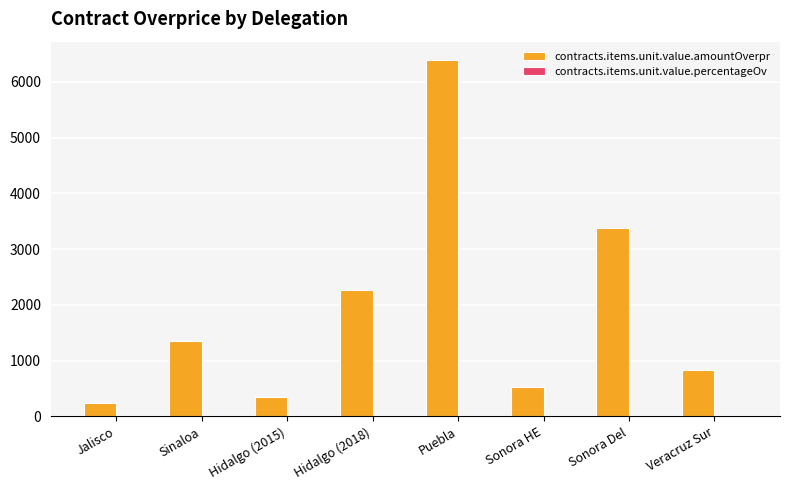

The value of contracts.items.unit.value.amountOverpr at Puebla is 6400.0. True or false?

True